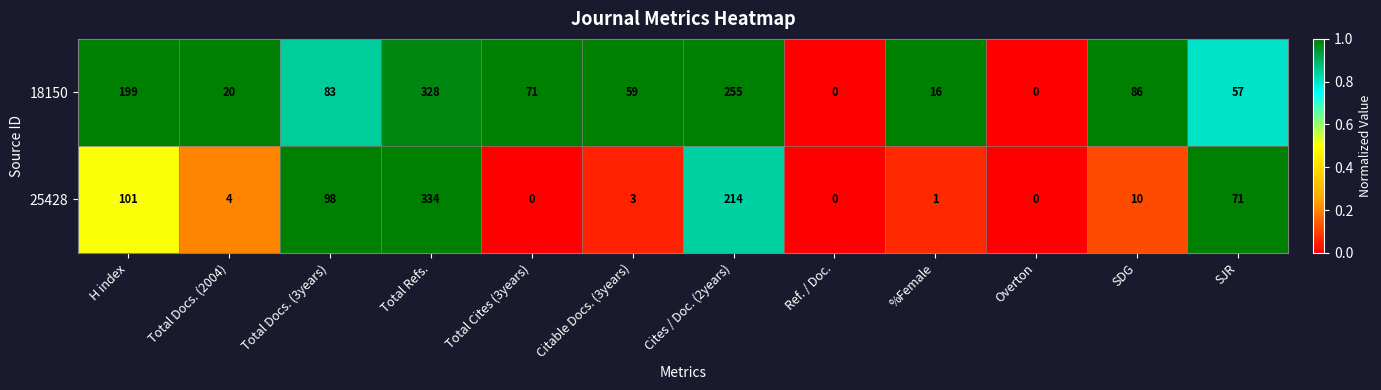

List the series in order of their overall mean, lowest first.

25428, 18150